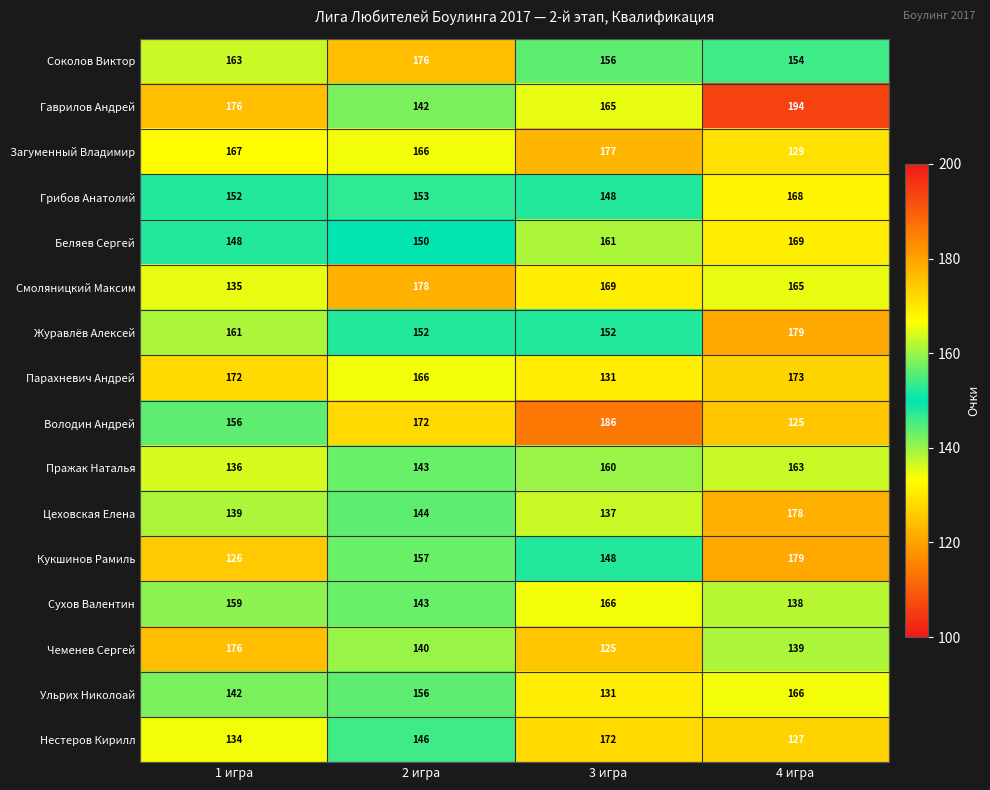

At how many categories does at least one series exceed 149?

4